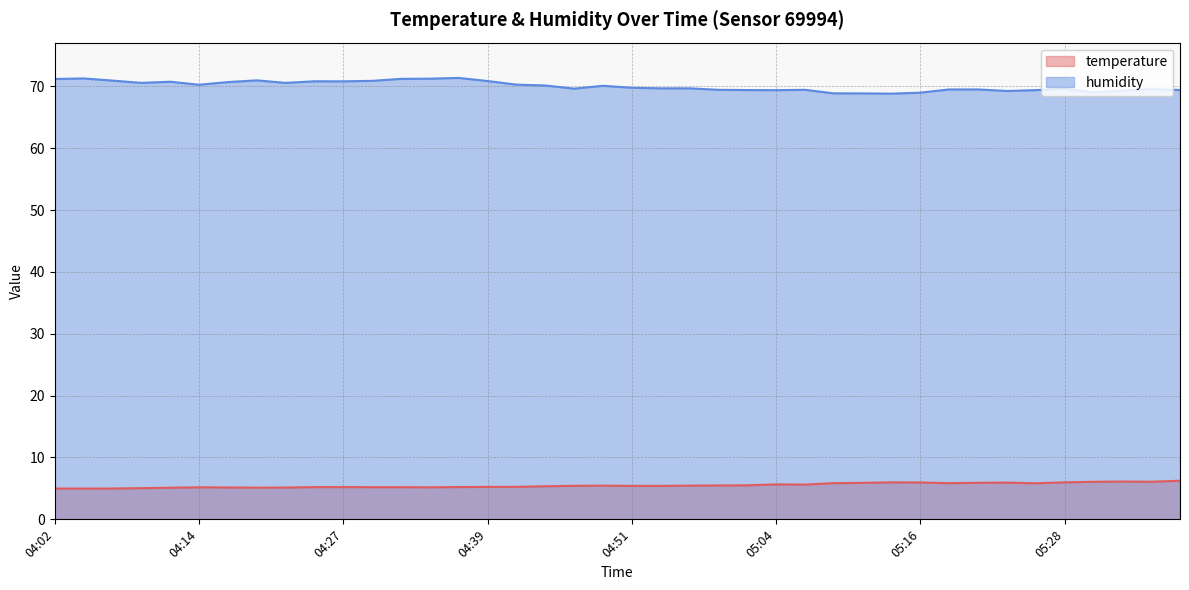

True or false: humidity and temperature cross at least once.

False